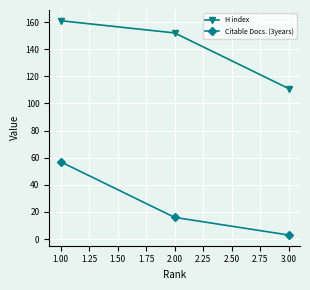

Reading right to left, transcribe all the data shown in this chart.

H index: 111	152	161
Citable Docs. (3years): 3	16	57